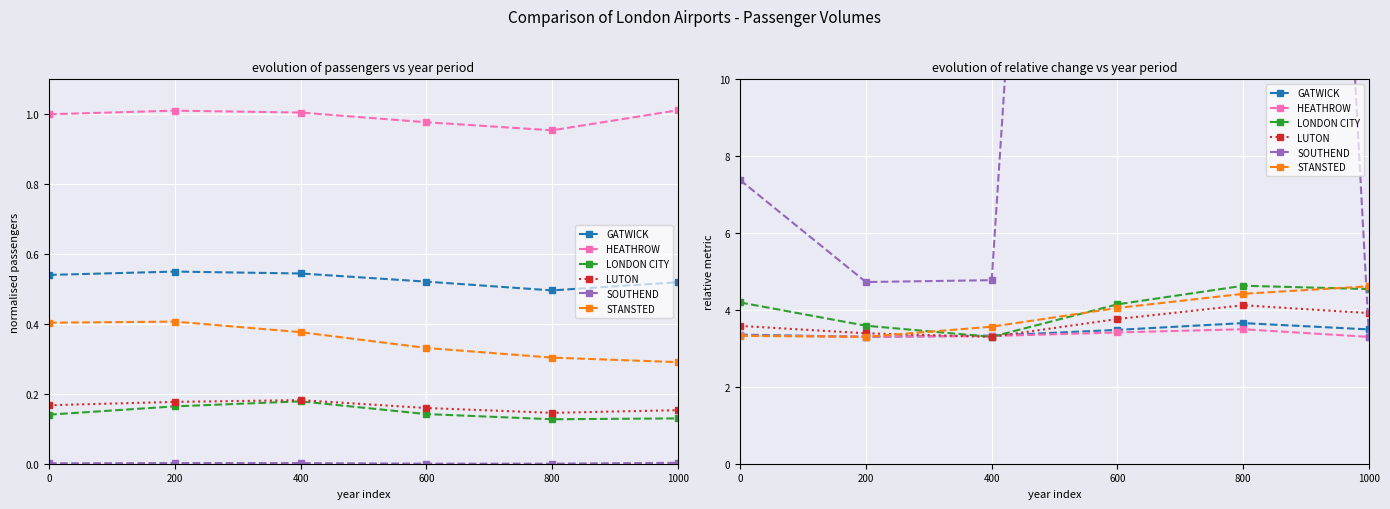

At which category is the sum across all series the highest?

800